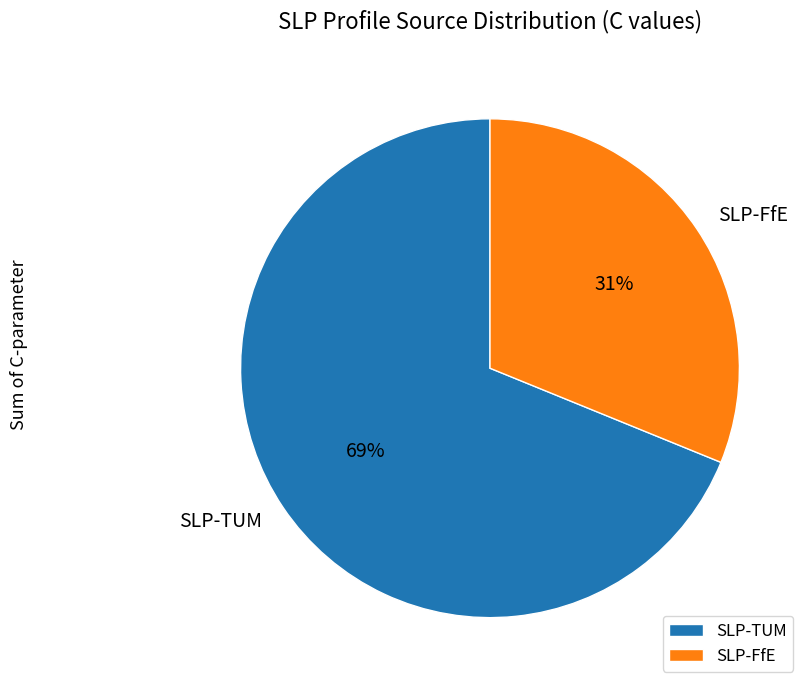

Combined, do SLP-TUM and SLP-FfE account for over 50%?

Yes